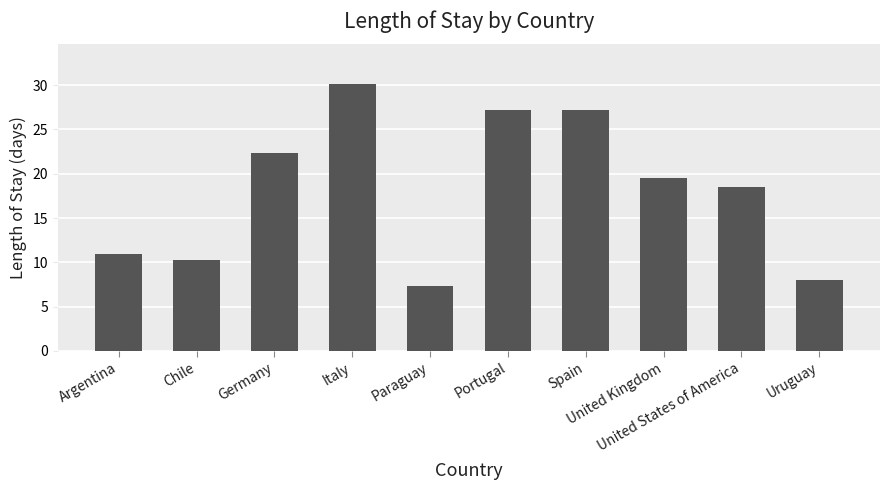

Reading right to left, extract all data points from this chart.

8.0	18.5	19.5	27.2	27.2	7.3	30.1	22.3	10.3	10.9